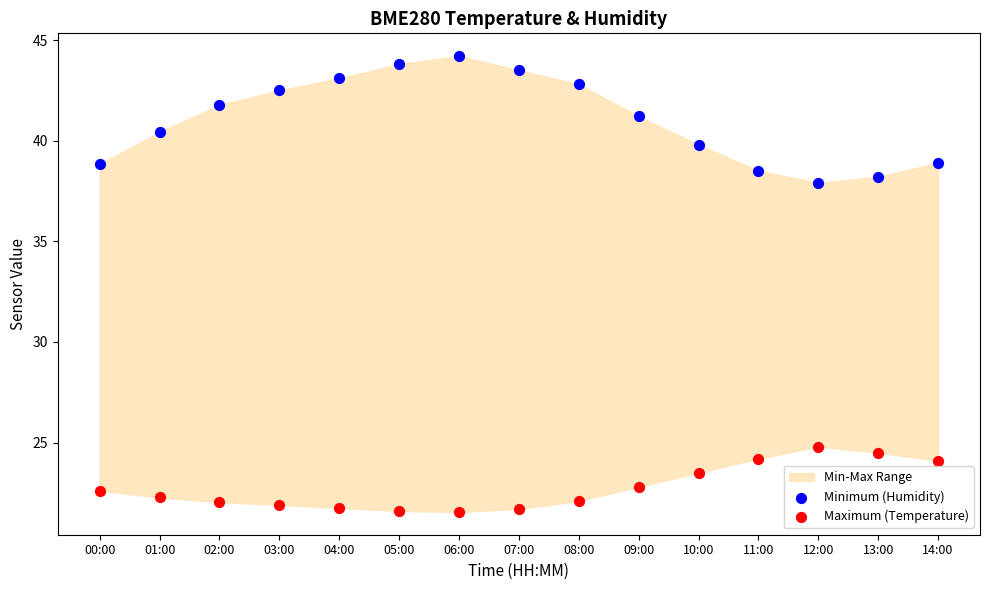

Which series contains the highest Y value?

Minimum (Humidity)